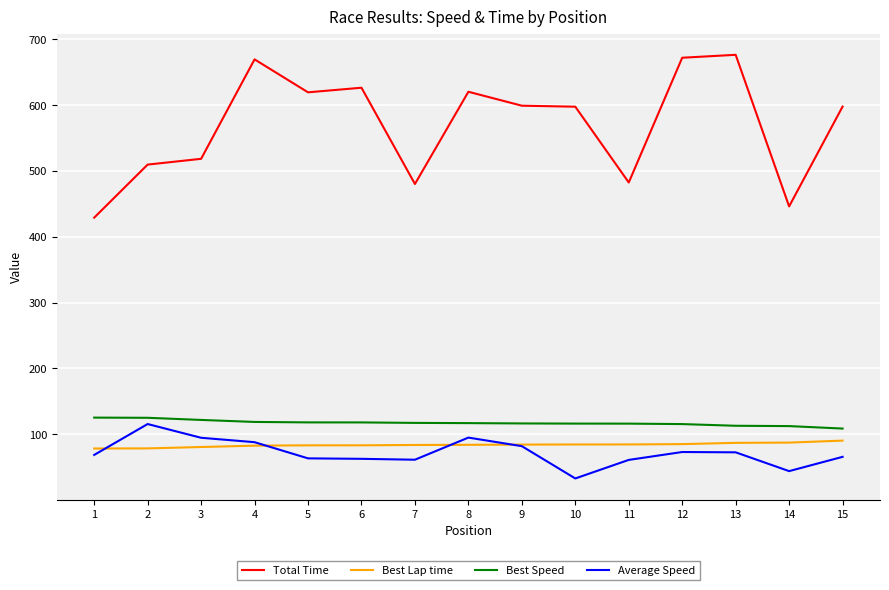

What is the approximate value of Best Lap time at 3?

80.6